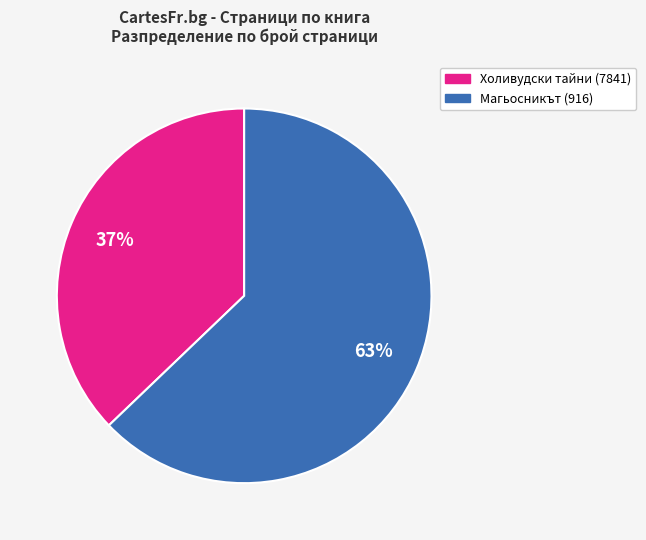

Approximately how many times larger is the value at Магьосникът (916) compared to Холивудски тайни (7841)?

1.7